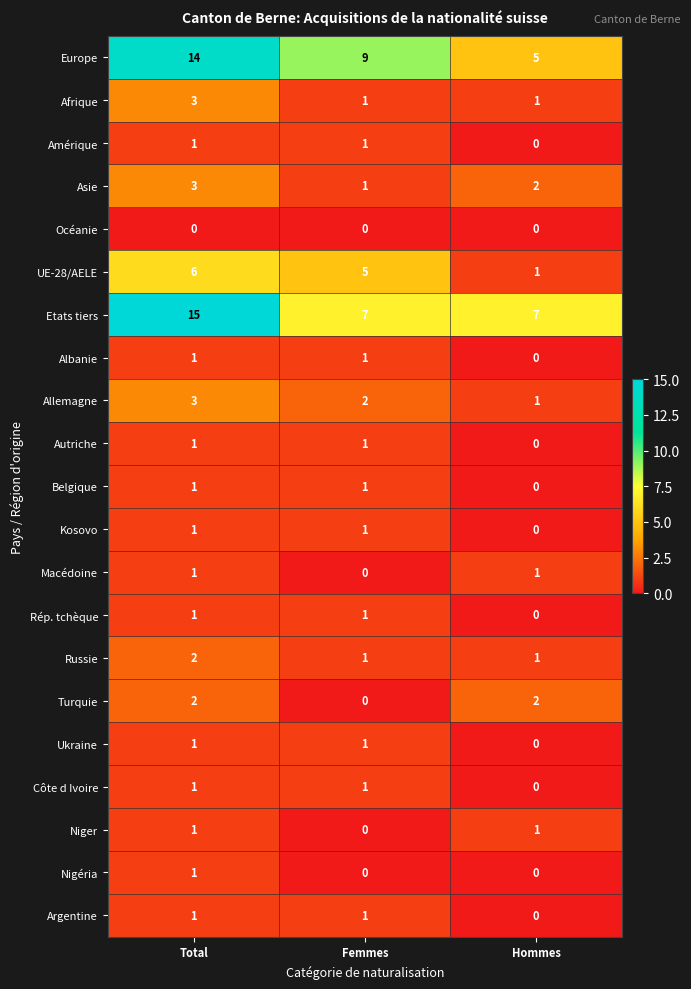

Count the Belgique values in the range 0 to 1.

3